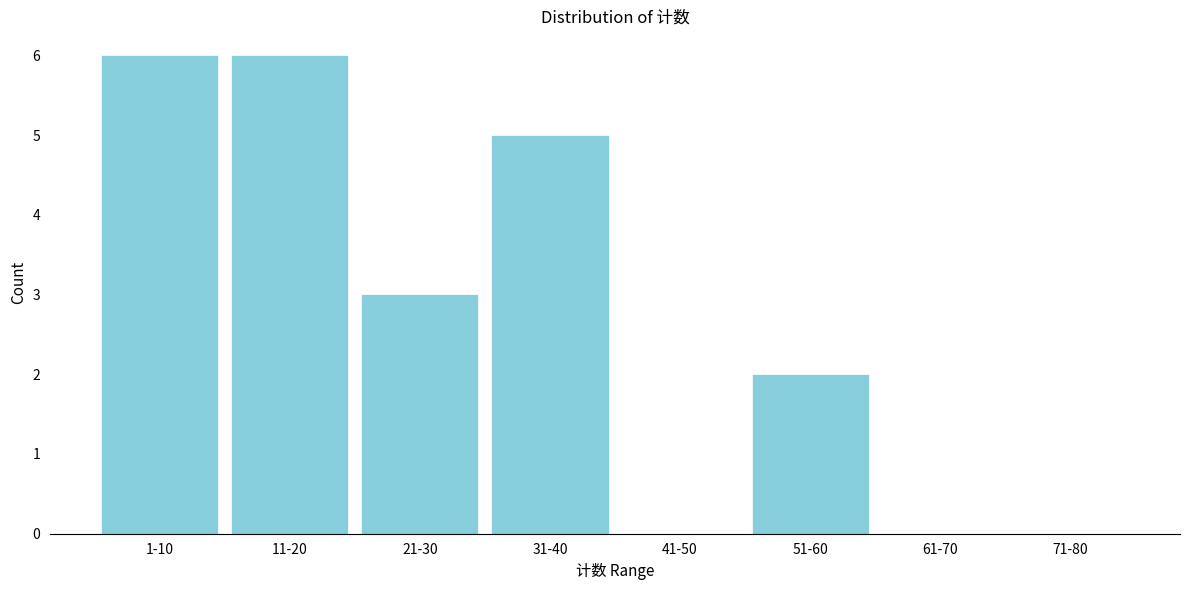

Reading left to right, transcribe all the data shown in this chart.

1-10=6	11-20=6	21-30=3	31-40=5	41-50=0	51-60=2	61-70=0	71-80=0